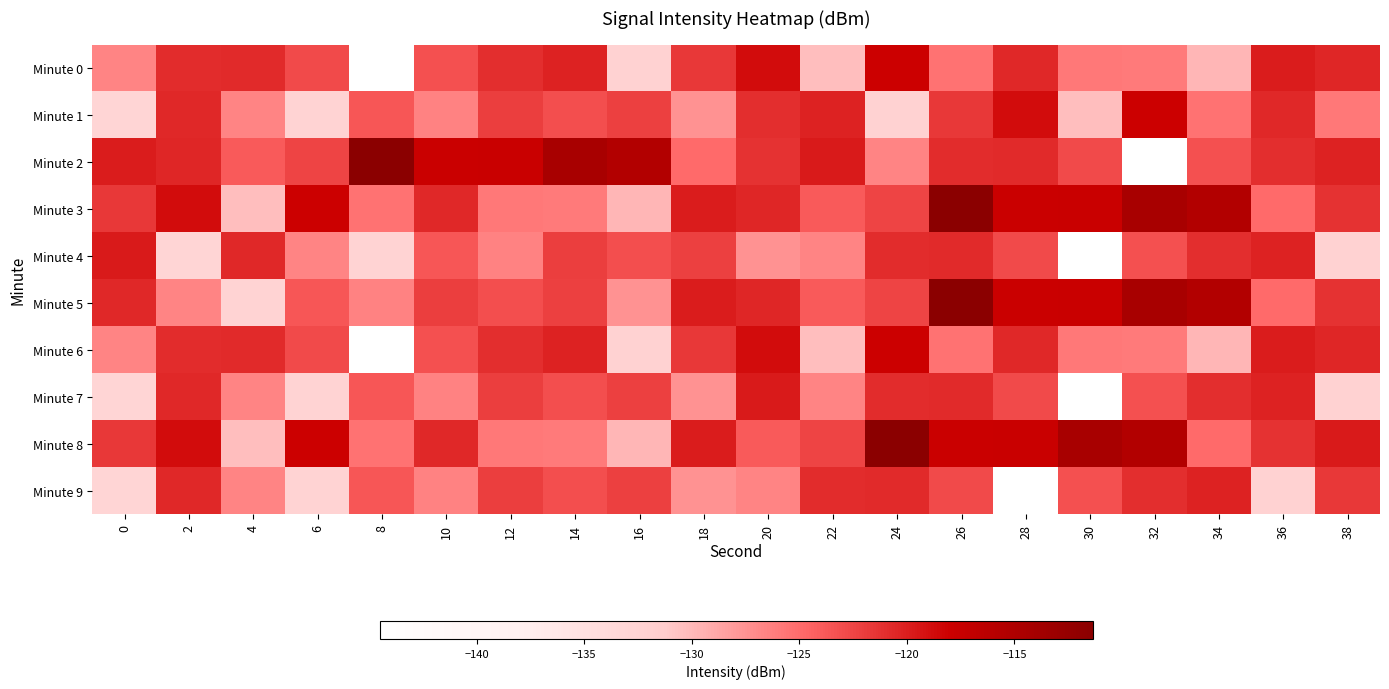

Reading right to left, extract all data points from this chart.

Minute 0: 38=-120.5	36=-119.8	34=-129.8	32=-125.9	30=-125.8	28=-120.6	26=-125.5	24=-118.1	22=-130.3	20=-118.8	18=-121.7	16=-132.5	14=-120.3	12=-120.9	10=-123.2	8=-144.5	6=-122.8	4=-120.8	2=-120.9	0=-126.5
Minute 1: 38=-125.8	36=-120.6	34=-125.5	32=-118.1	30=-130.3	28=-118.8	26=-121.7	24=-132.5	22=-120.3	20=-120.9	18=-127.5	16=-122.2	14=-123.1	12=-122.0	10=-126.4	8=-123.6	6=-132.5	4=-126.6	2=-120.6	0=-133.1
Minute 2: 38=-120.3	36=-120.9	34=-123.2	32=-144.5	30=-122.8	28=-120.8	26=-120.9	24=-126.5	22=-119.7	20=-121.3	18=-124.9	16=-115.4	14=-114.5	12=-117.8	10=-117.9	8=-111.4	6=-122.4	4=-123.8	2=-120.5	0=-119.8
Minute 3: 38=-121.3	36=-124.9	34=-115.4	32=-114.5	30=-117.8	28=-117.9	26=-111.4	24=-122.4	22=-123.8	20=-120.5	18=-119.8	16=-129.8	14=-125.9	12=-125.8	10=-120.6	8=-125.5	6=-118.1	4=-130.3	2=-118.8	0=-121.7
Minute 4: 38=-132.5	36=-120.3	34=-120.9	32=-123.2	30=-144.5	28=-122.8	26=-120.8	24=-120.9	22=-126.5	20=-127.5	18=-122.2	16=-123.1	14=-122.0	12=-126.4	10=-123.6	8=-132.5	6=-126.6	4=-120.6	2=-133.1	0=-119.7
Minute 5: 38=-121.3	36=-124.9	34=-115.4	32=-114.5	30=-117.8	28=-117.9	26=-111.4	24=-122.4	22=-123.8	20=-120.5	18=-119.8	16=-127.5	14=-122.2	12=-123.1	10=-122.0	8=-126.4	6=-123.6	4=-132.5	2=-126.6	0=-120.6
Minute 6: 38=-120.5	36=-119.8	34=-129.8	32=-125.9	30=-125.8	28=-120.6	26=-125.5	24=-118.1	22=-130.3	20=-118.8	18=-121.7	16=-132.5	14=-120.3	12=-120.9	10=-123.2	8=-144.5	6=-122.8	4=-120.8	2=-120.9	0=-126.5
Minute 7: 38=-132.5	36=-120.3	34=-120.9	32=-123.2	30=-144.5	28=-122.8	26=-120.8	24=-120.9	22=-126.5	20=-119.7	18=-127.5	16=-122.2	14=-123.1	12=-122.0	10=-126.4	8=-123.6	6=-132.5	4=-126.6	2=-120.6	0=-133.1
Minute 8: 38=-119.7	36=-121.3	34=-124.9	32=-115.4	30=-114.5	28=-117.8	26=-117.9	24=-111.4	22=-122.4	20=-123.8	18=-119.8	16=-129.8	14=-125.9	12=-125.8	10=-120.6	8=-125.5	6=-118.1	4=-130.3	2=-118.8	0=-121.7
Minute 9: 38=-121.7	36=-132.5	34=-120.3	32=-120.9	30=-123.2	28=-144.5	26=-122.8	24=-120.8	22=-120.9	20=-126.5	18=-127.5	16=-122.2	14=-123.1	12=-122.0	10=-126.4	8=-123.6	6=-132.5	4=-126.6	2=-120.6	0=-133.1